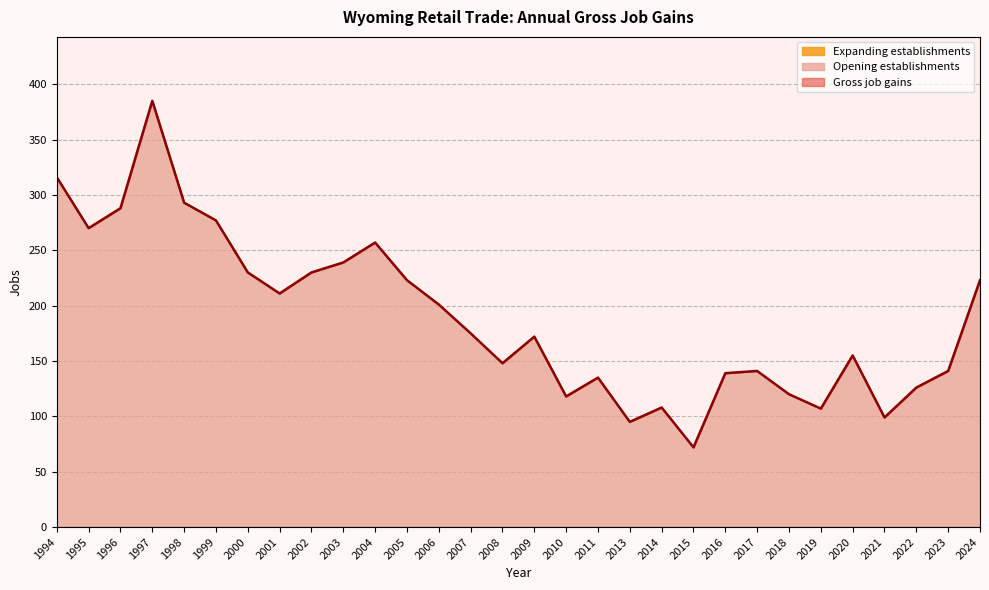

True or false: Gross job gains and Expanding establishments intersect in this chart.

False